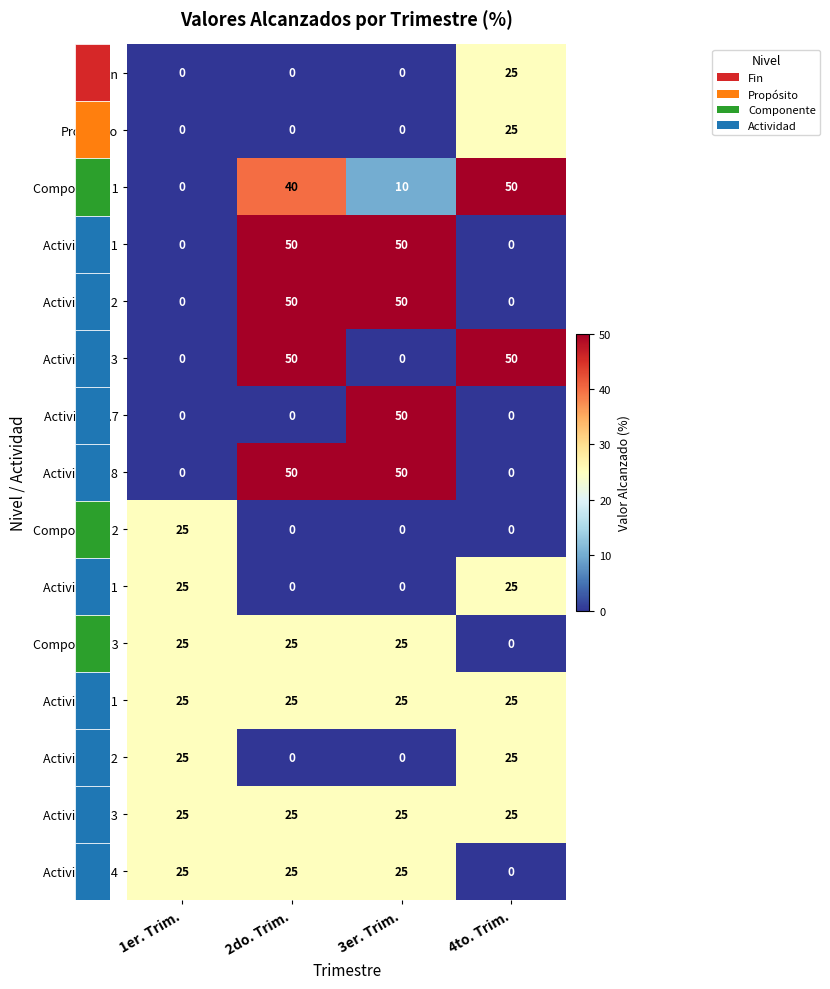

What is the difference between the highest and lowest values at 1er. Trim.?

25